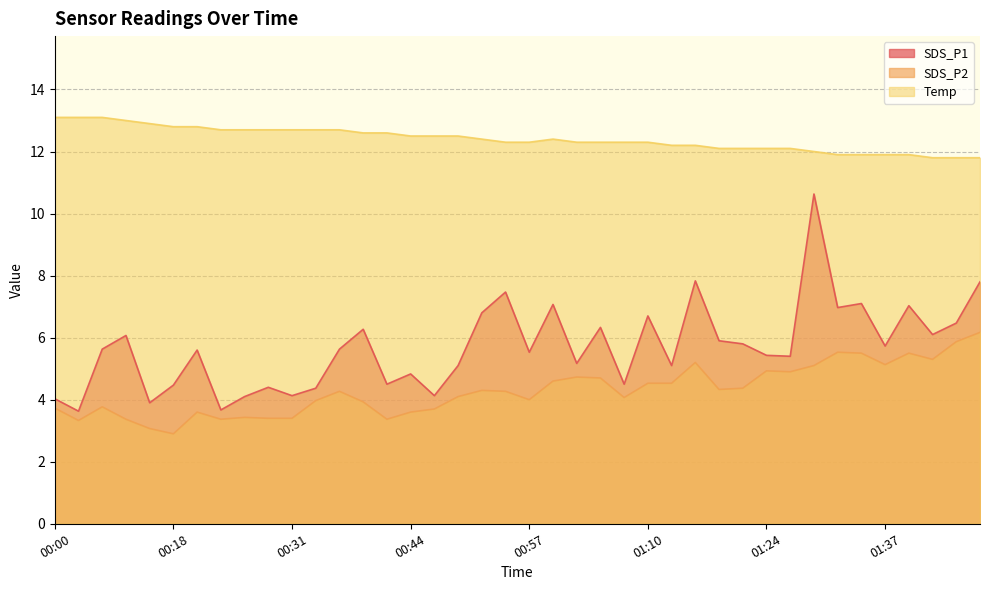

Which series has the widest spread of values?

SDS_P1